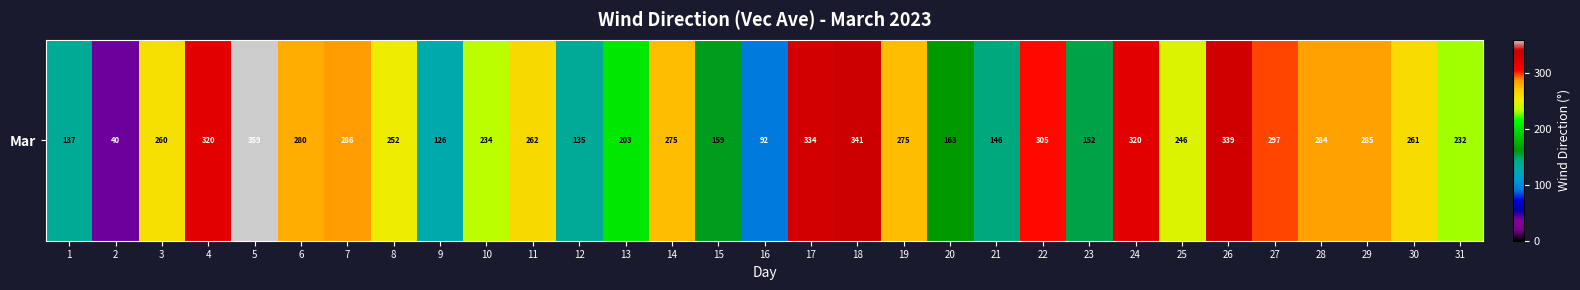

What is the ratio of the value at 16 to the value at 3?

0.4